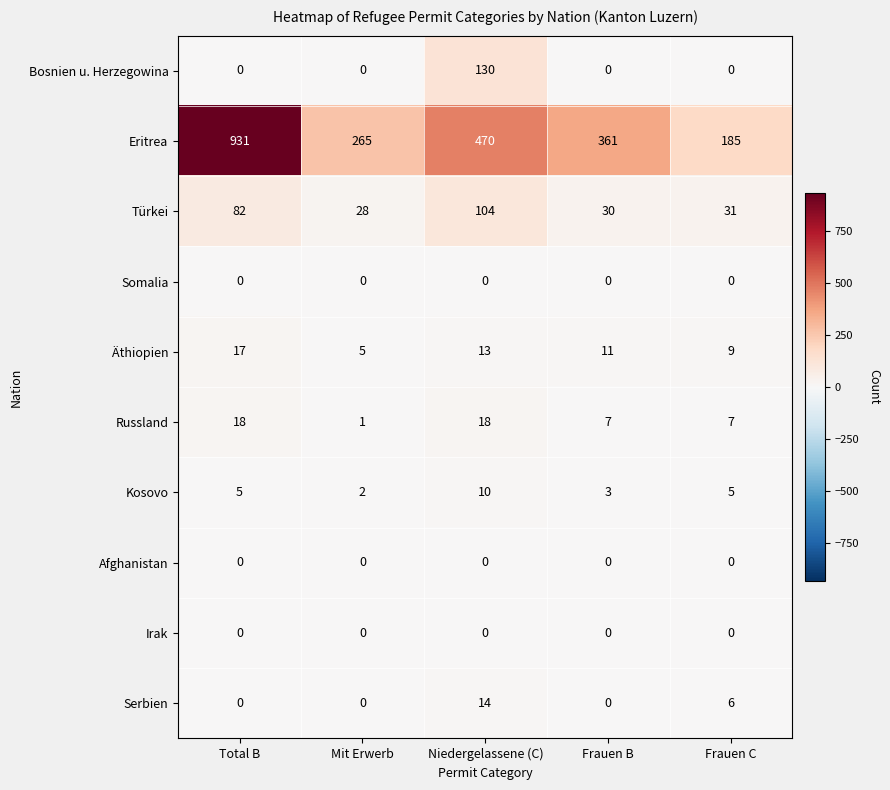

Which series has the widest spread of values?

Eritrea